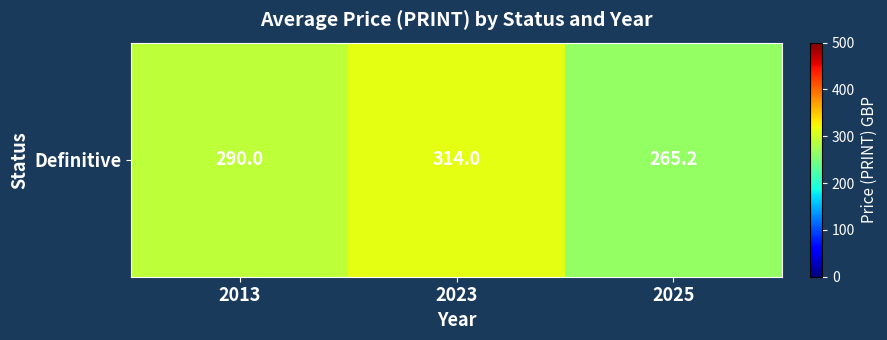

List the labels in order of value, largest first.

2023, 2013, 2025